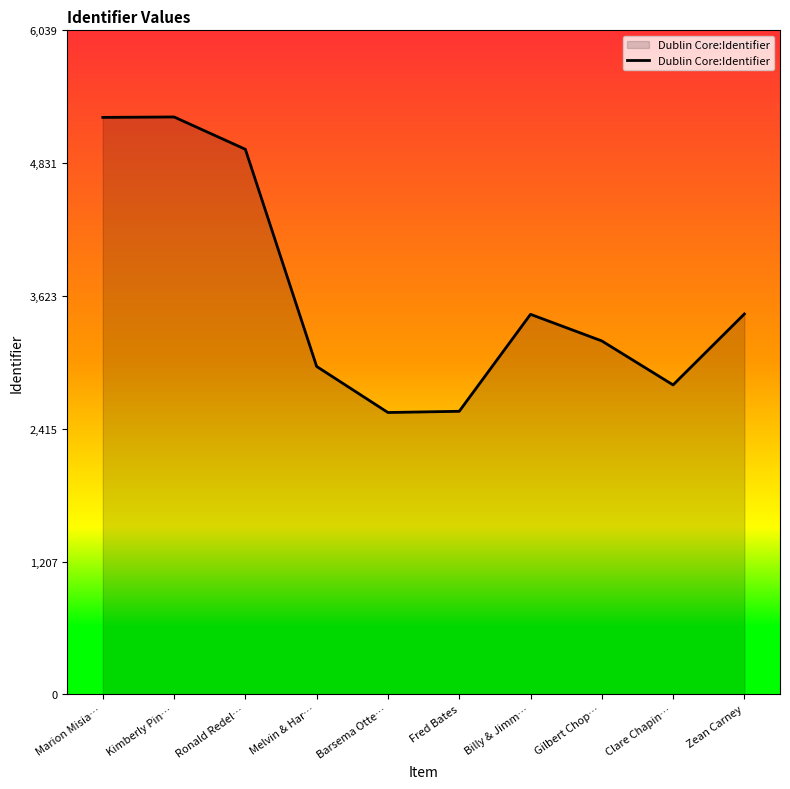

Approximately how many times larger is the value at Gilbert Chop… compared to Fred Bates?

1.2